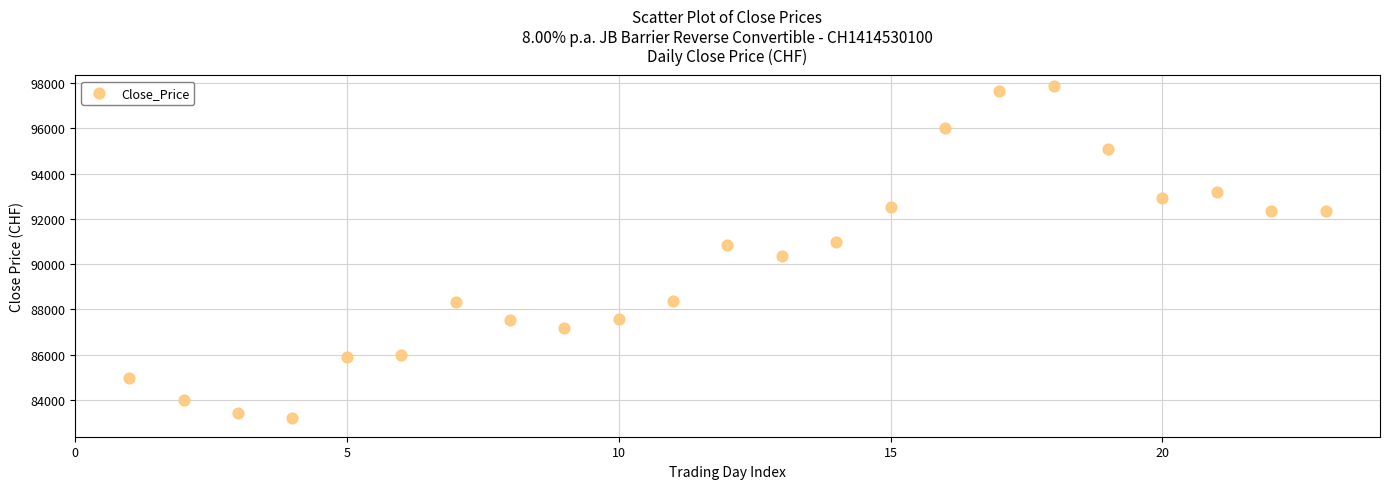

What is the range of X values (max minus min)?

22